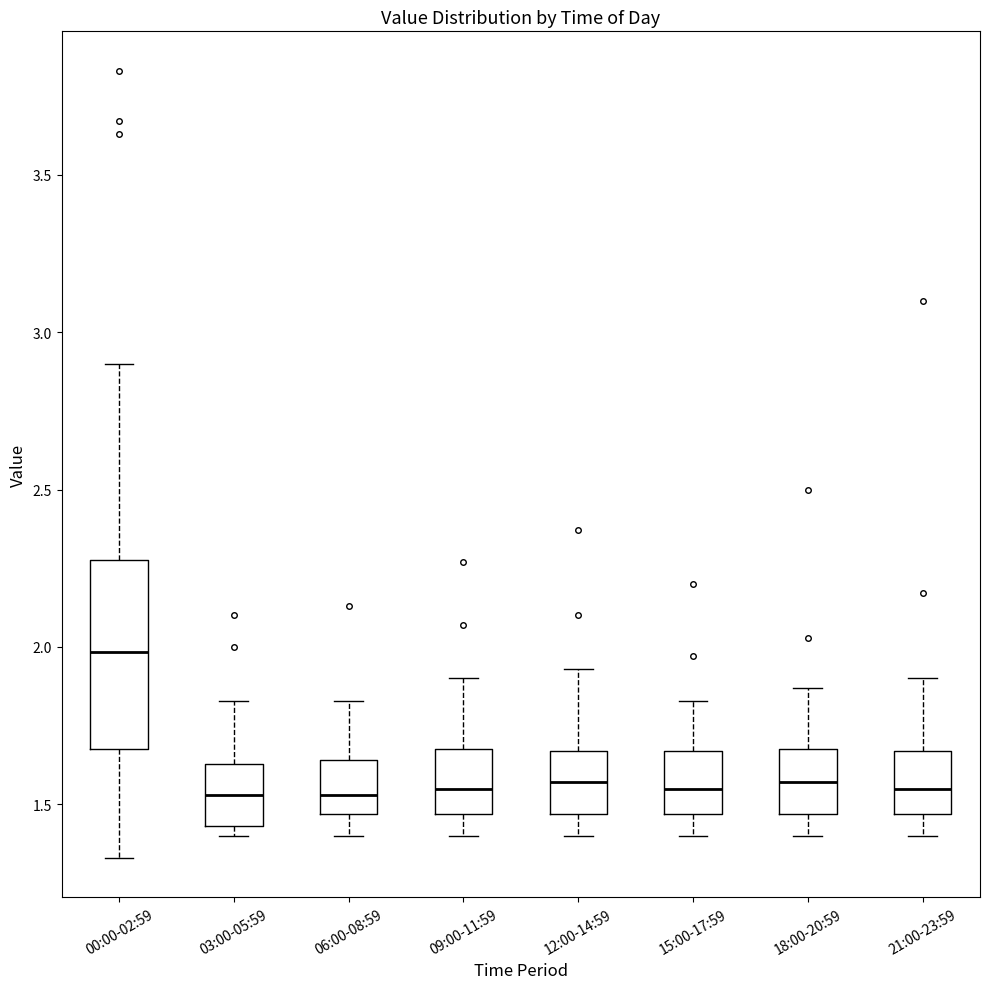

Reading left to right, read every box against the y-axis: the position of its median line, the range the box covers, and the ends of its whiskers. The values are not printed on the chart, so give them approximately, as read against the axis.

00:00-02:59: median 2.00, box 1.70 to 2.30, whiskers 1.35 to 2.90
03:00-05:59: median 1.55, box 1.45 to 1.65, whiskers 1.40 to 1.85
06:00-08:59: median 1.55, box 1.45 to 1.65, whiskers 1.40 to 1.85
09:00-11:59: median 1.55, box 1.45 to 1.70, whiskers 1.40 to 1.90
12:00-14:59: median 1.55, box 1.45 to 1.65, whiskers 1.40 to 1.95
15:00-17:59: median 1.55, box 1.45 to 1.65, whiskers 1.40 to 1.85
18:00-20:59: median 1.55, box 1.45 to 1.70, whiskers 1.40 to 1.85
21:00-23:59: median 1.55, box 1.45 to 1.65, whiskers 1.40 to 1.90